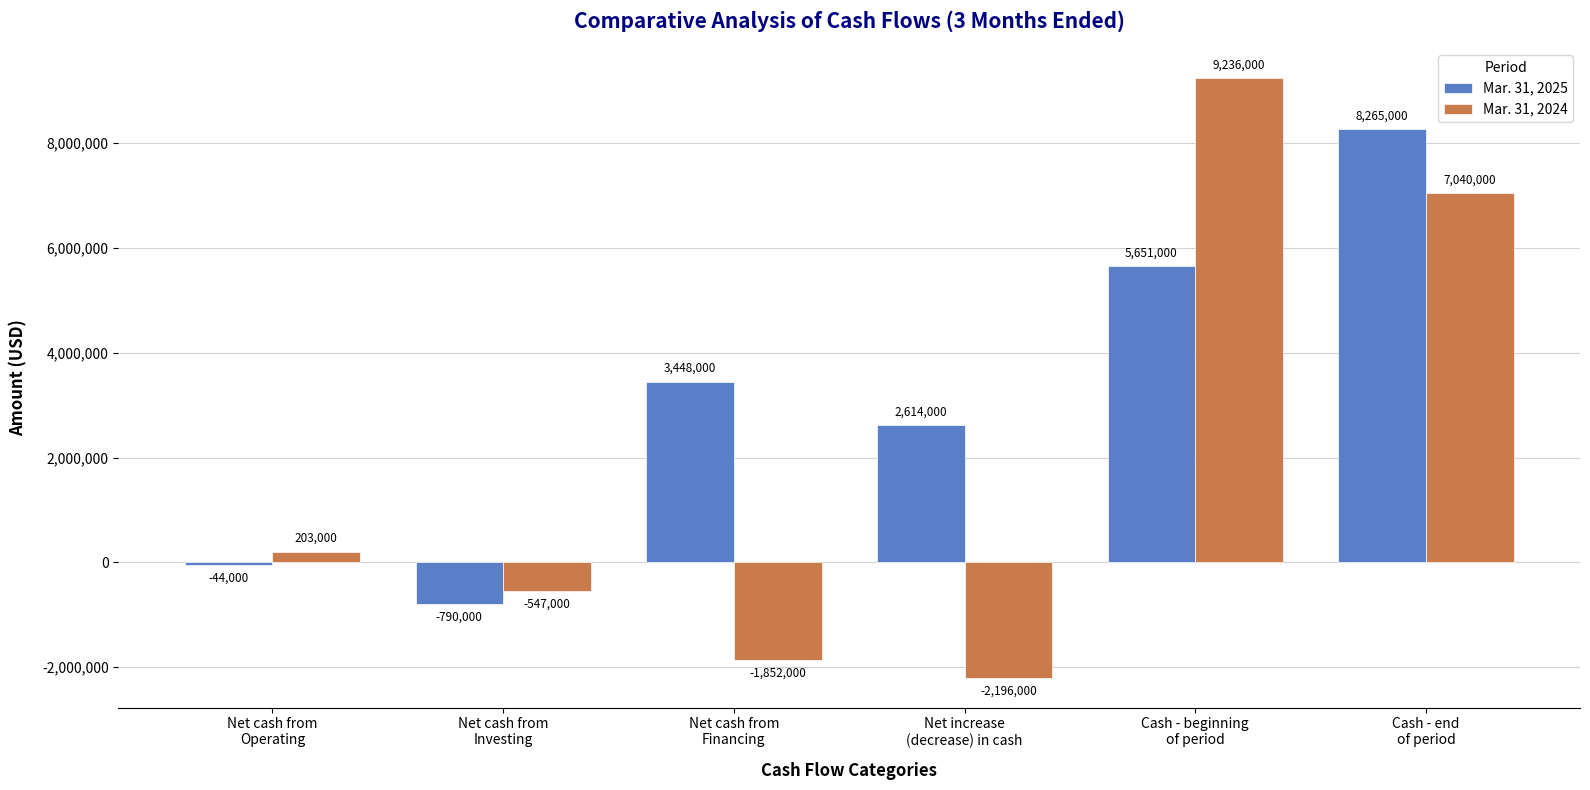

Which series has the largest total across all categories?

Mar. 31, 2025